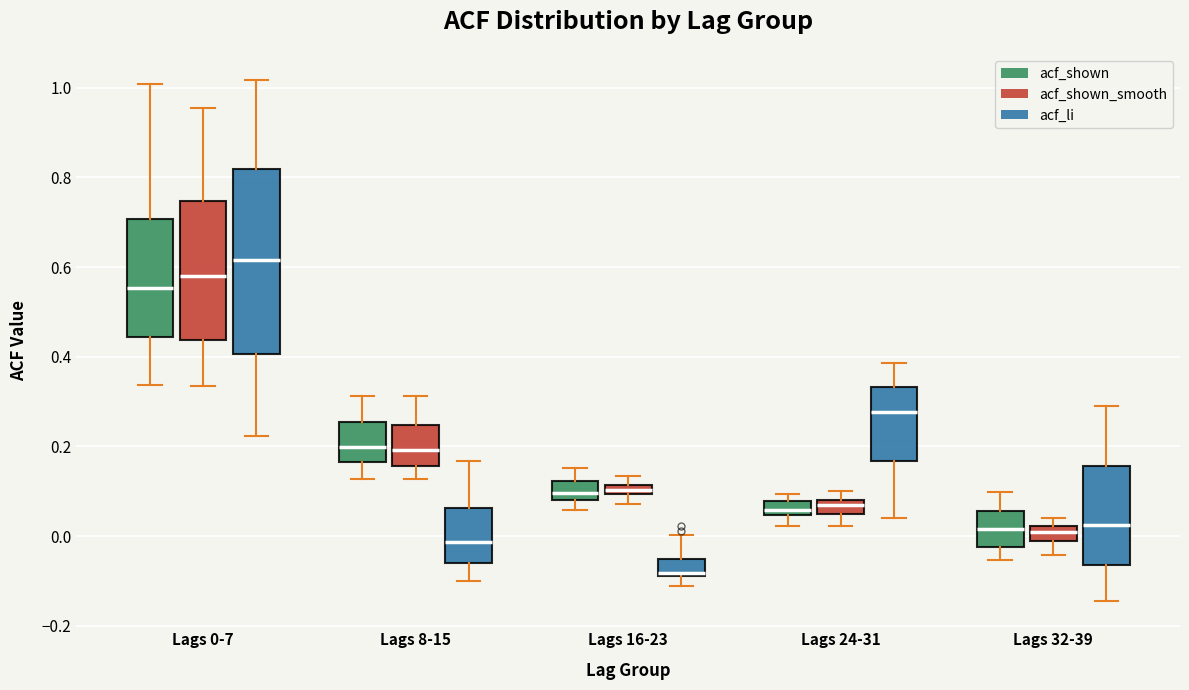

Which box has the lowest median line?

Lags 16-23 (acf_li)